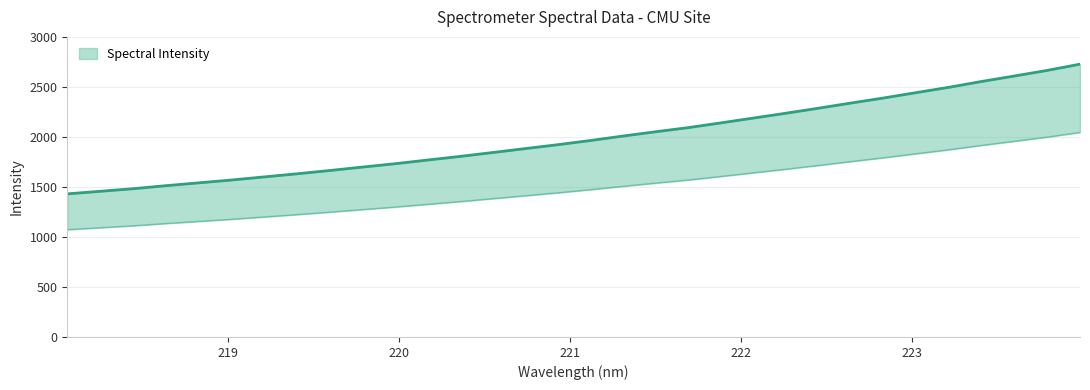

Between 219.0156 and 222.263, which is larger?

222.263